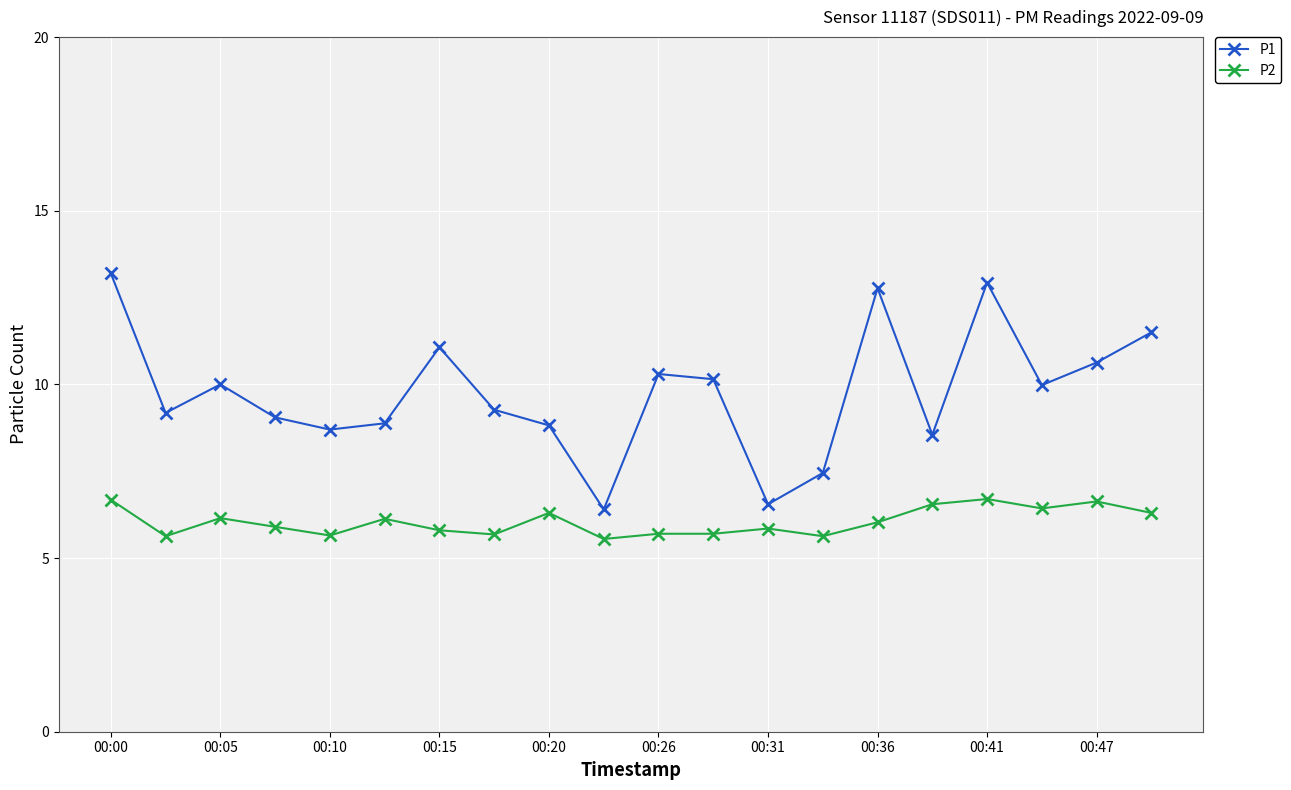

List the series in order of their overall mean, highest first.

P1, P2